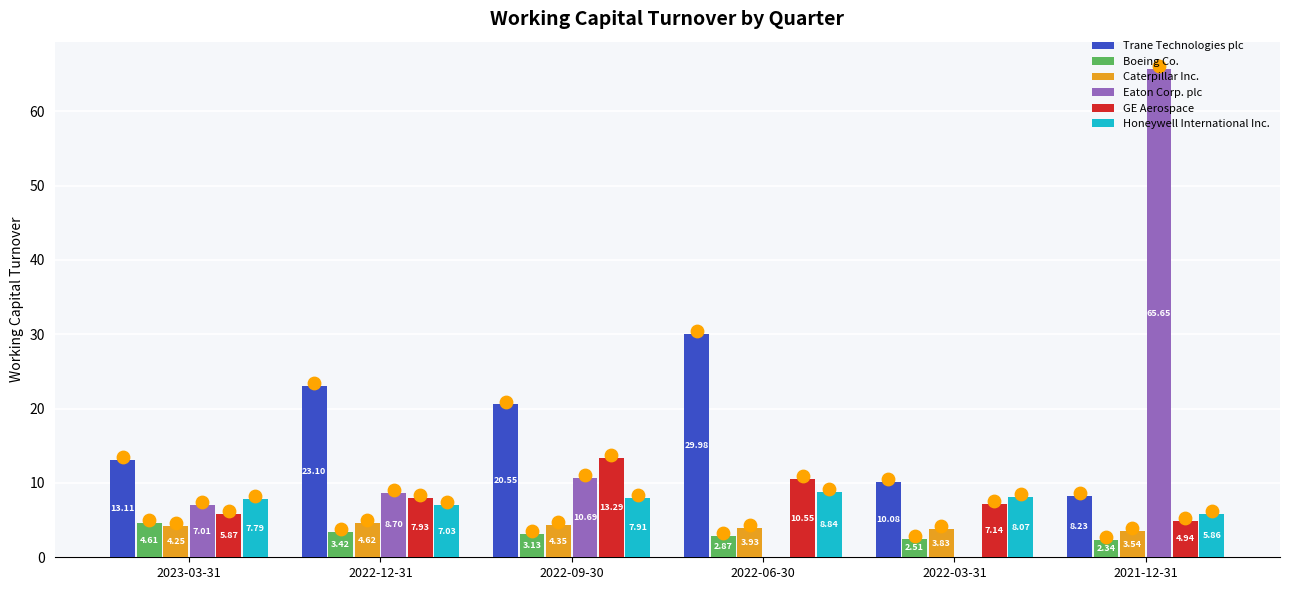

Is the value of Honeywell International Inc. at 2021-12-31 greater than the value of Boeing Co. at 2021-12-31?

Yes